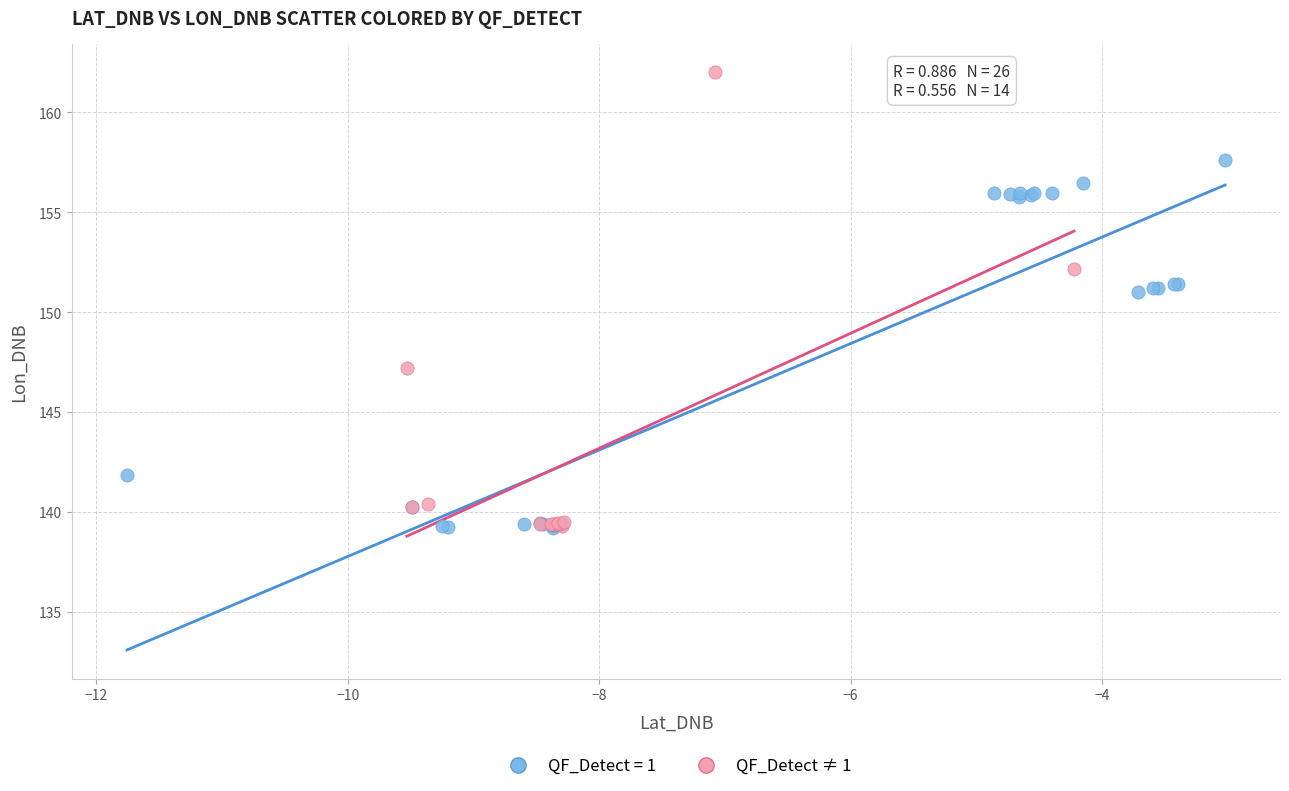

Which series has the largest Y range (max minus min)?

QF_Detect ≠ 1